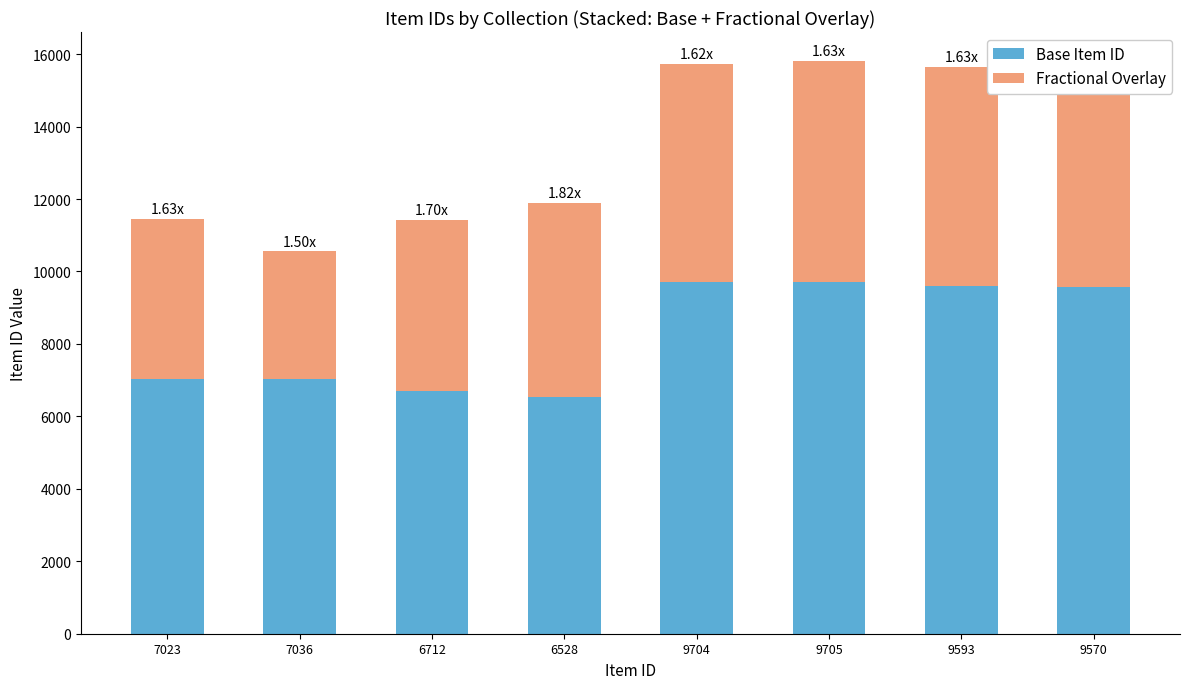

What is the average value of the Base Item ID series?

8233.9